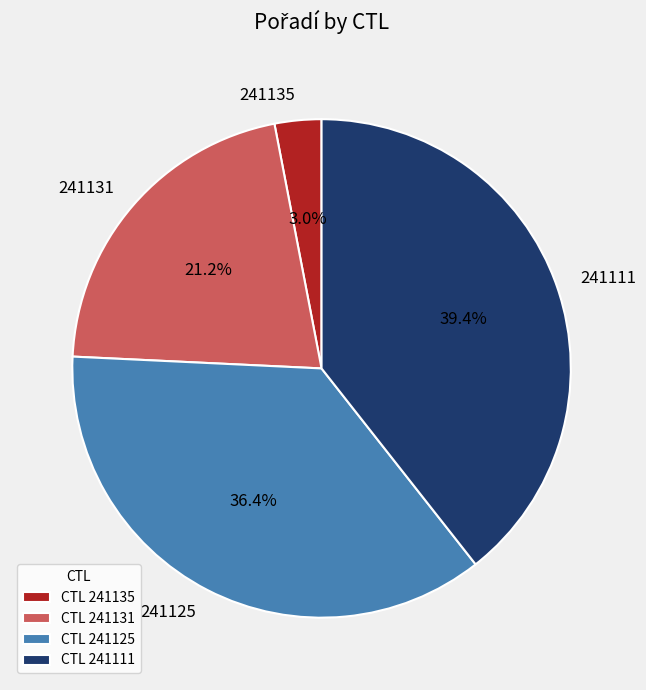

To the nearest percent, what is the difference between the 241125 and 241135 slice percentages?

33%